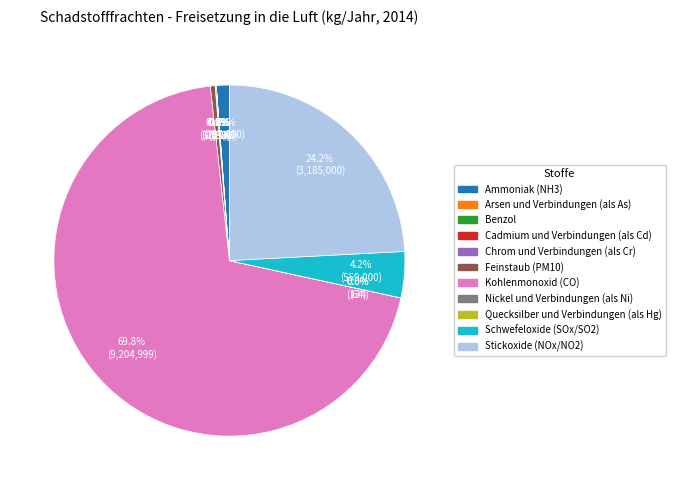

What is the largest slice in the pie chart?

Kohlenmonoxid (CO)